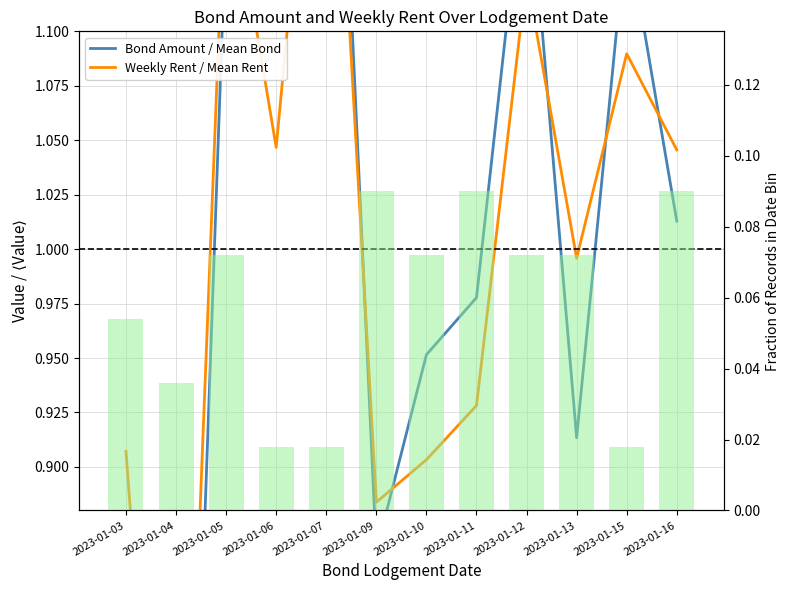

At how many categories does at least one series exceed 0?

12